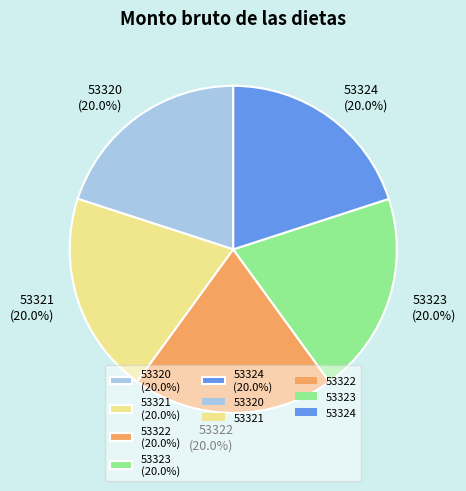

How many slices are in this pie chart?

5